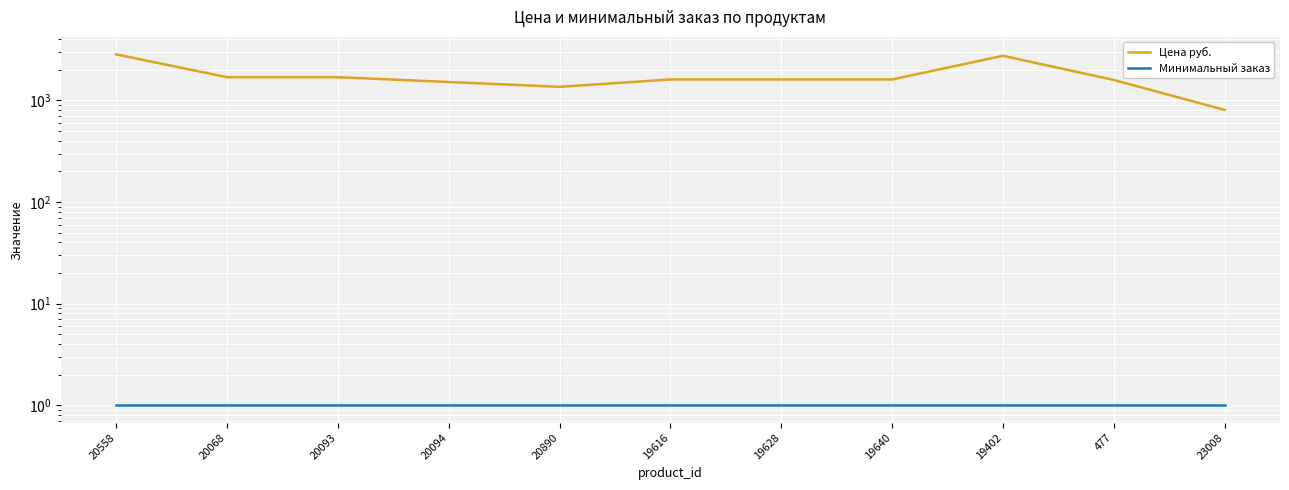

What is the sum of all Минимальный заказ values?

11.0